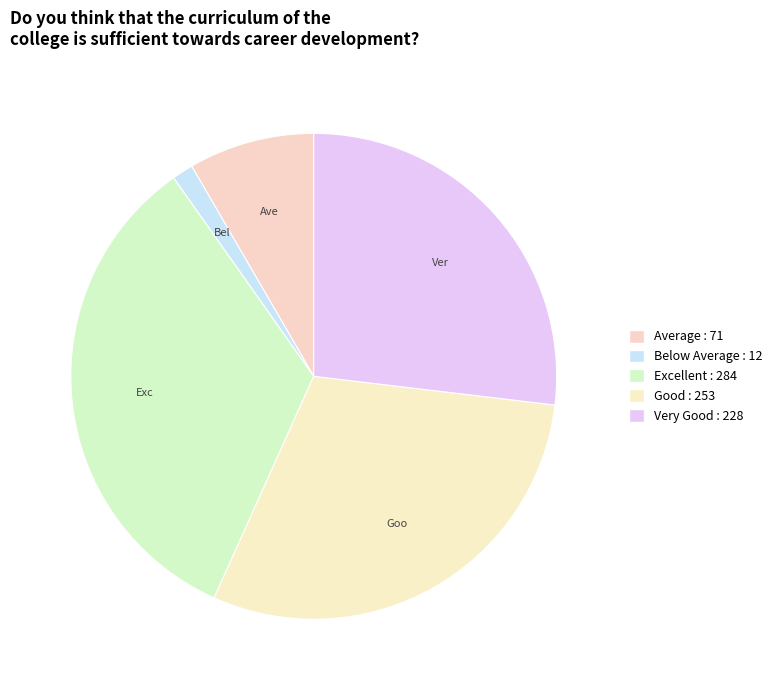

How many segments does this pie chart have?

5